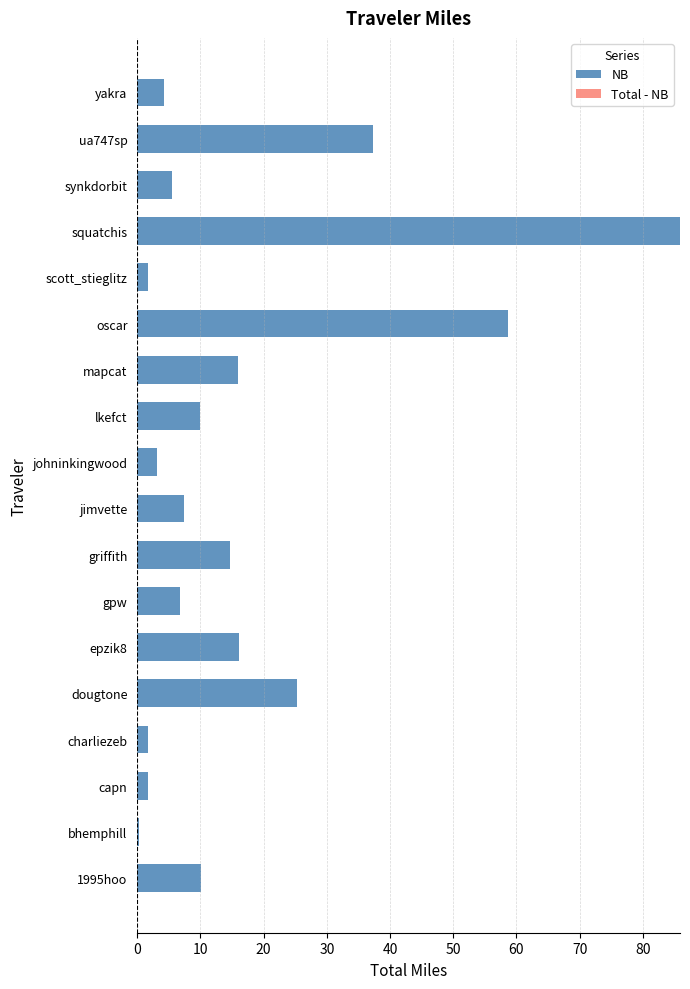

What is the ratio of the value at griffith to the value at jimvette?

2.0